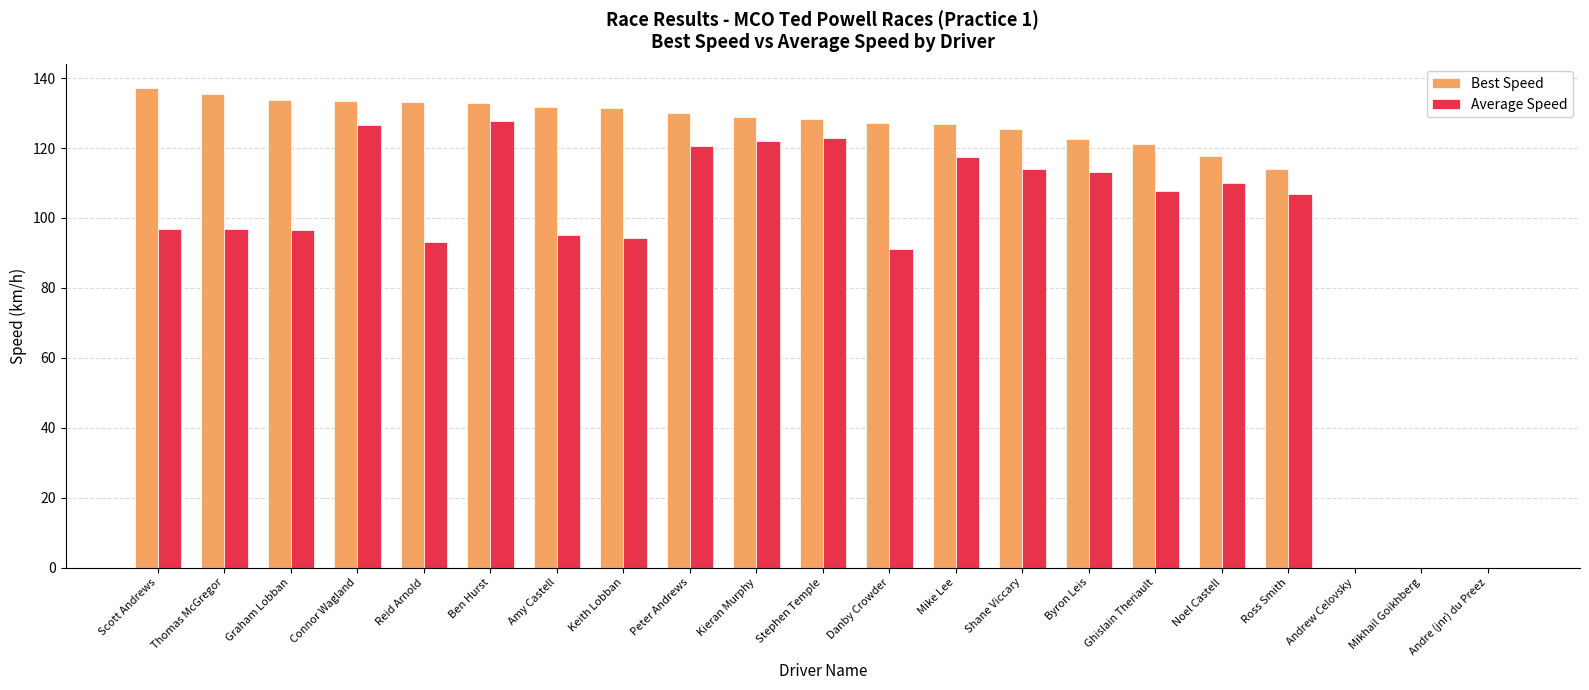

What is the sum of the Best Speed values at Danby Crowder and Ross Smith?

241.3